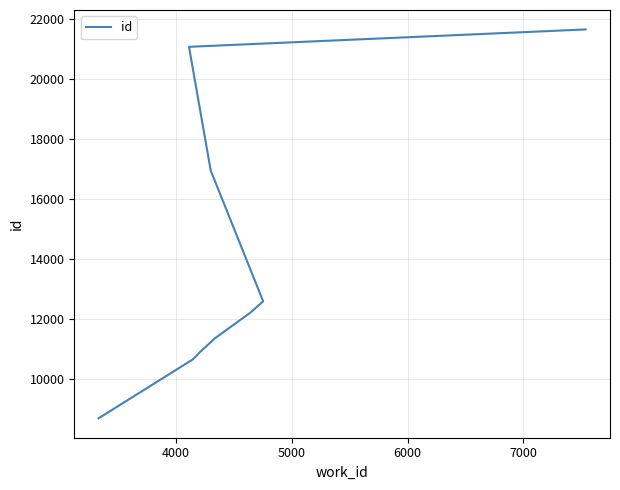

Reading right to left, list all the values displayed in this chart.

21657	21078	16953	12600	12219	11368	10903	10760	10658	8704